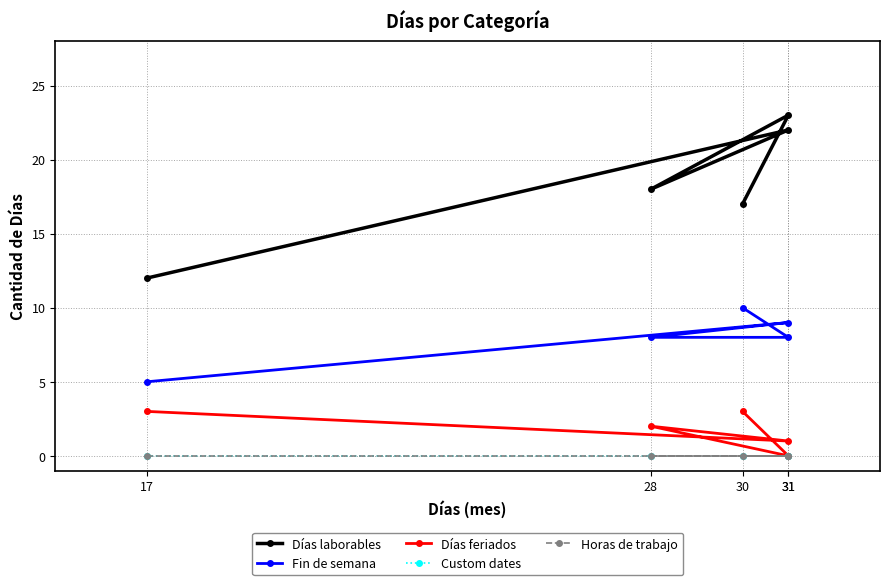

What is the label of the 3rd point from the left?

28